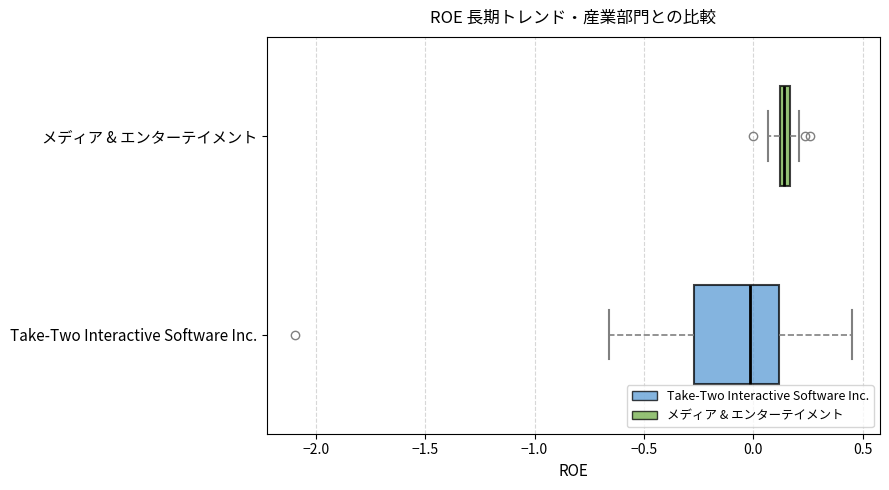

Where is the left edge of the box for Take-Two Interactive Software Inc. on the x-axis? The values are not printed on the chart, so give them approximately, as read against the axis.

-0.25